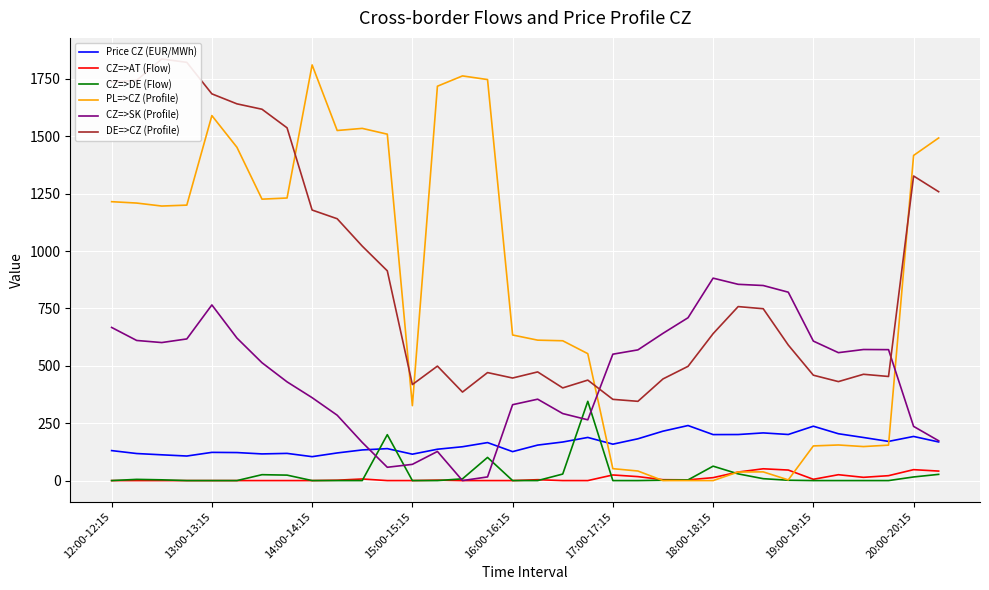

After their last crossing, which series has the higher values: DE=>CZ (Profile) or PL=>CZ (Profile)?

PL=>CZ (Profile)